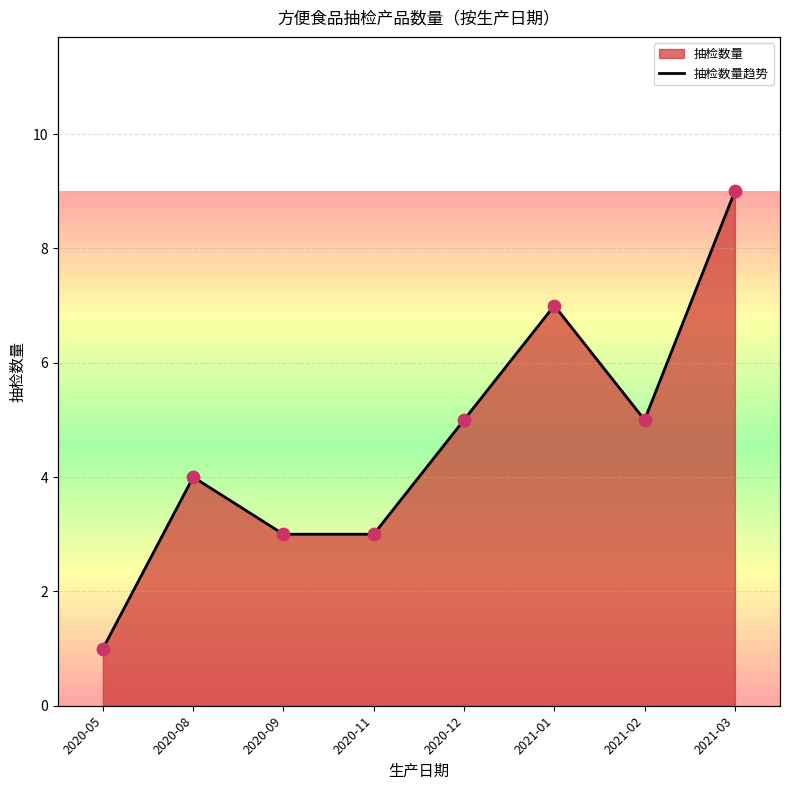

Which has a higher value, 2021-03 or 2020-05?

2021-03